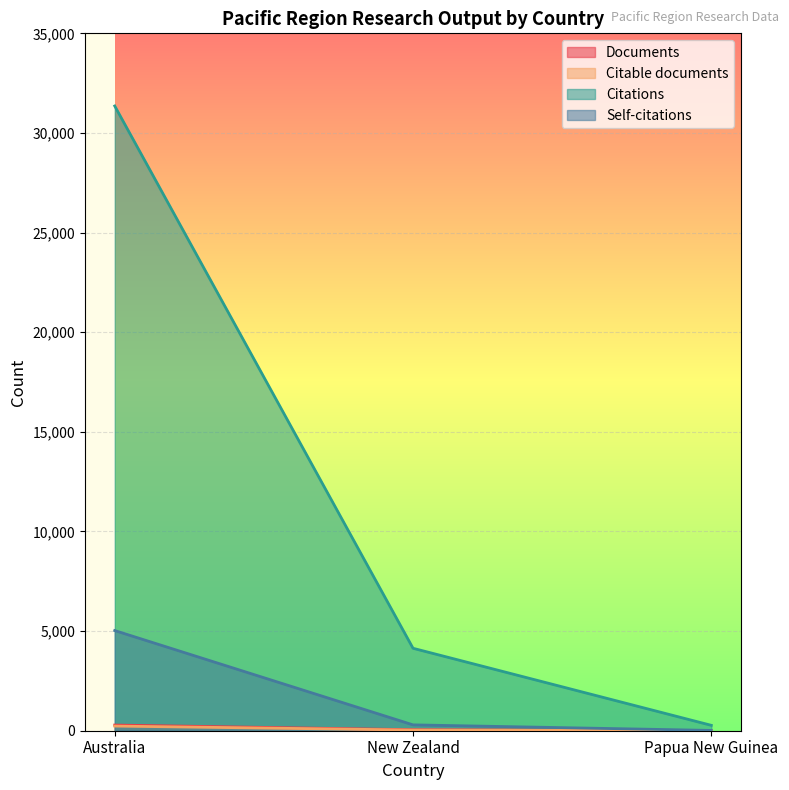

What is the sum of the Self-citations values at Australia and Papua New Guinea?

5042